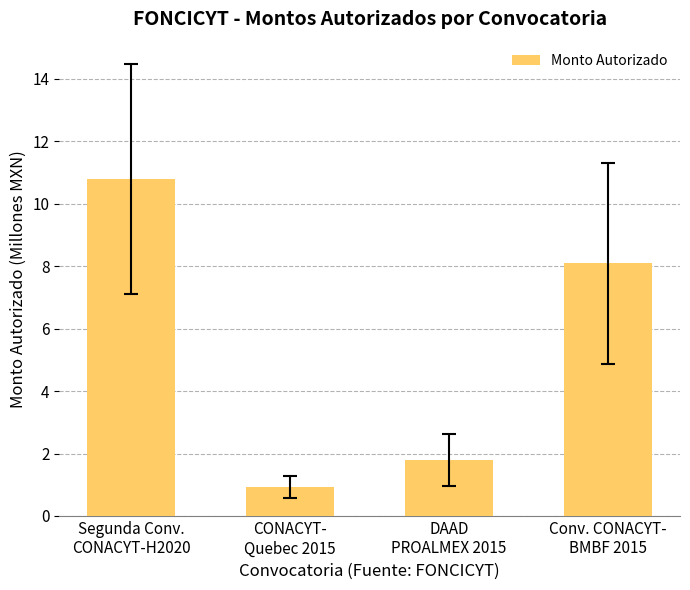

The value at Segunda Conv.
CONACYT-H2020 is 10.8. True or false?

True